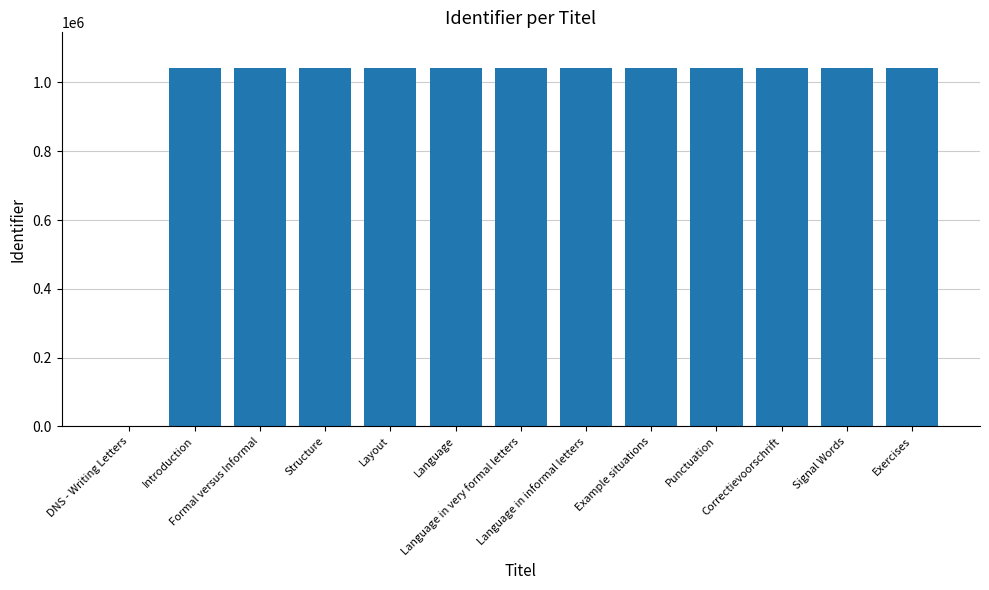

What is the sum of all values?

12499296